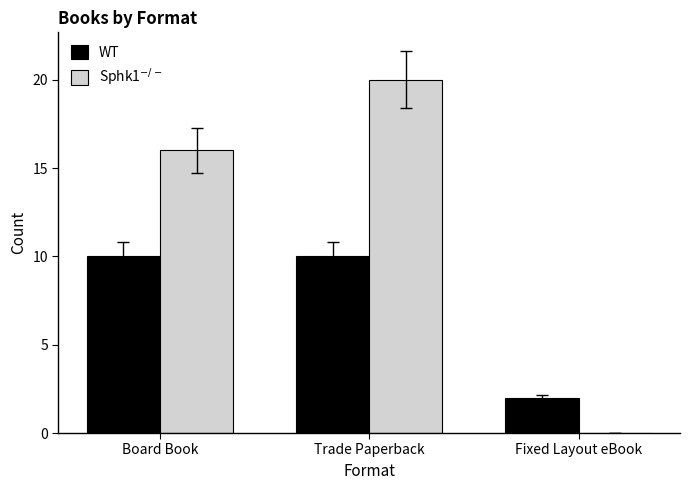

Reading left to right, extract all data points from this chart.

WT: Board Book=10	Trade Paperback=10	Fixed Layout eBook=2
Sphk1$^{-/-}$: Board Book=16	Trade Paperback=20	Fixed Layout eBook=0